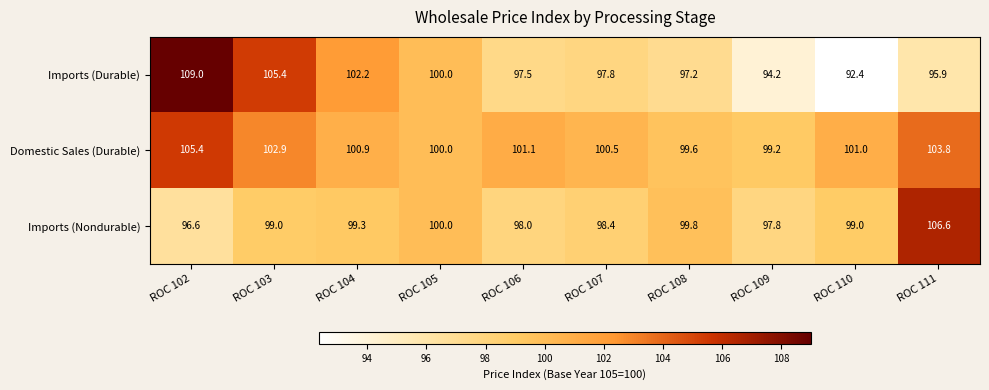

How many series are shown in this chart?

3